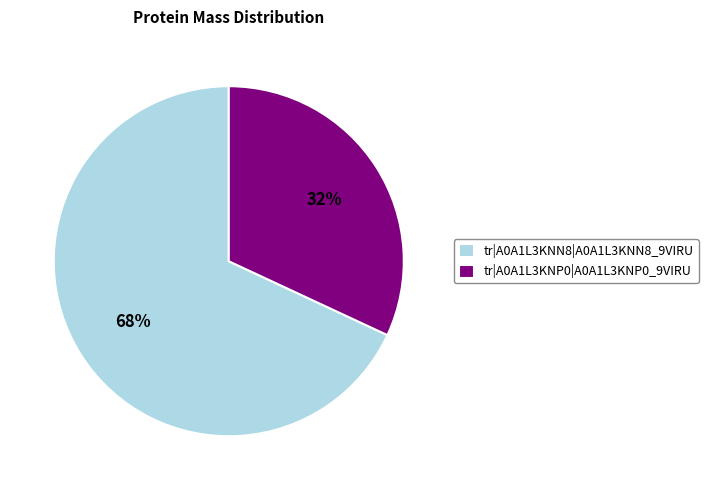

Between tr|A0A1L3KNP0|A0A1L3KNP0_9VIRU and tr|A0A1L3KNN8|A0A1L3KNN8_9VIRU, which is larger?

tr|A0A1L3KNN8|A0A1L3KNN8_9VIRU